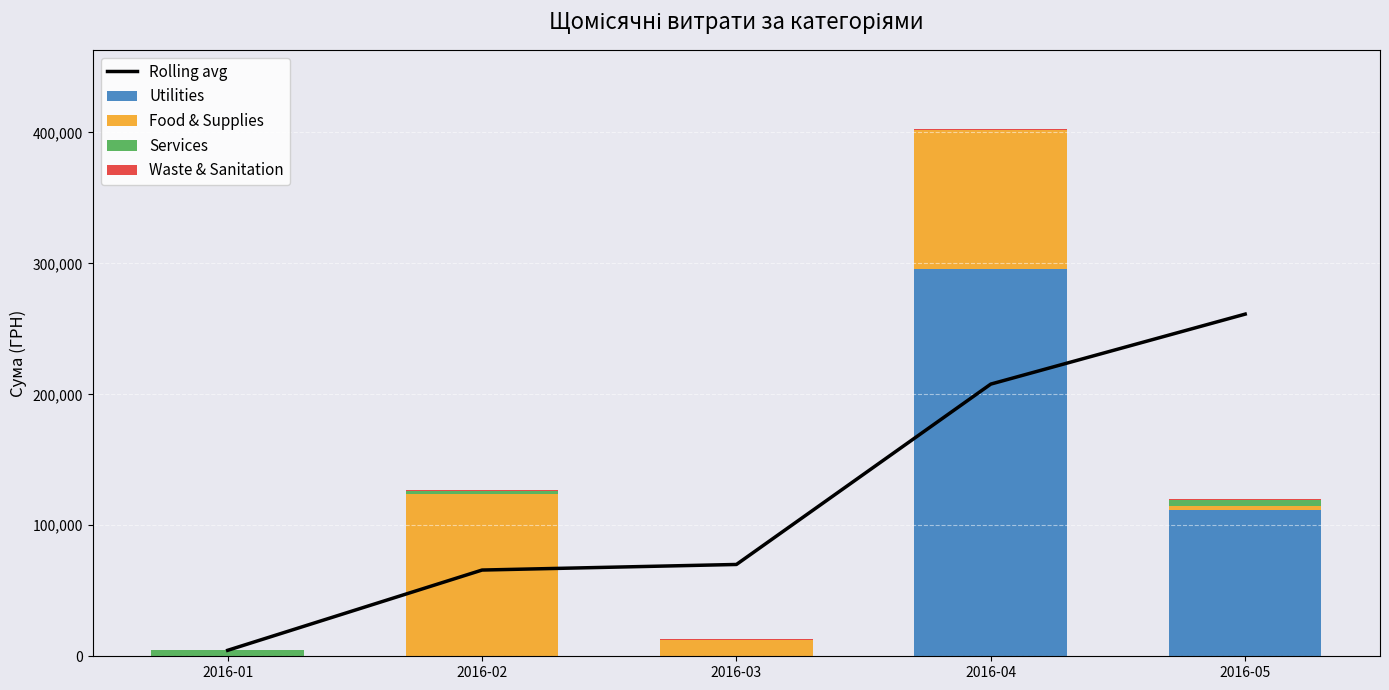

What are all the series names shown in the legend?

Rolling avg, Utilities, Food & Supplies, Services, Waste & Sanitation